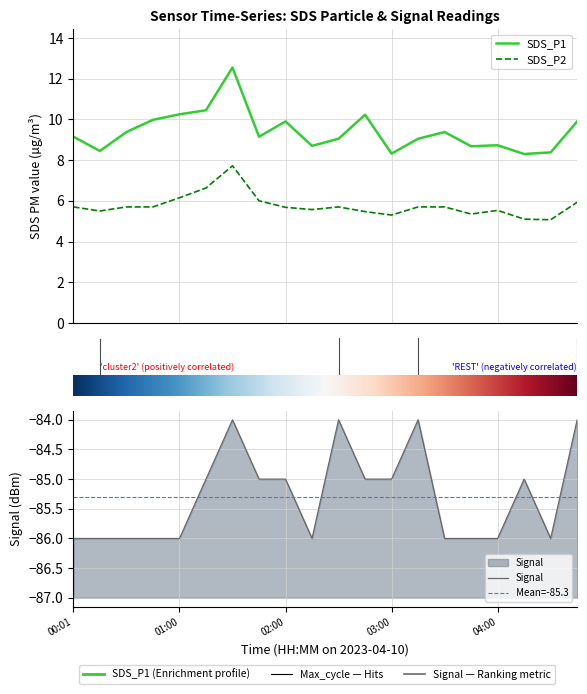

What is the value of the SDS_P1 point at the 1st from the left?

9.2